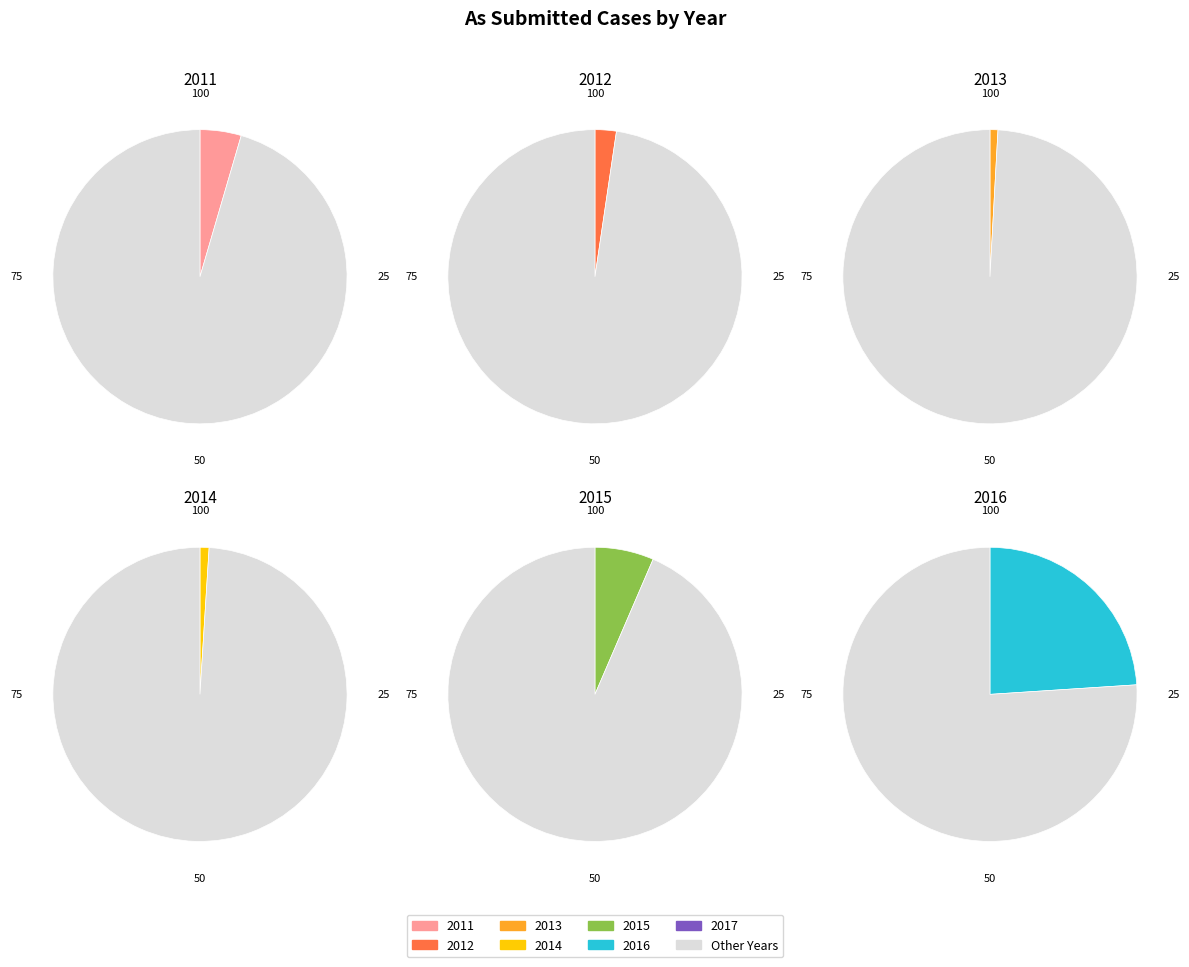

Combined, do 2016 and 2014 account for over 50%?

No